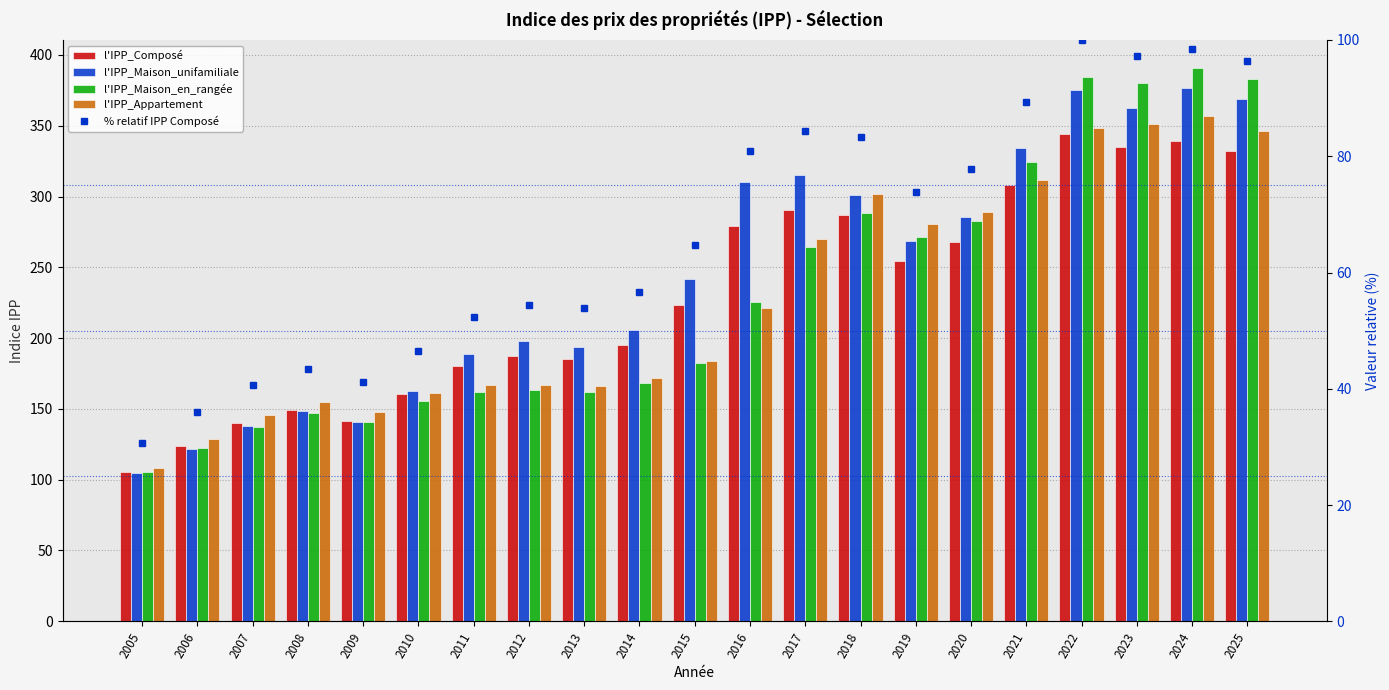

What is the difference between the % relatif IPP Composé values at 2024 and 2025?

2.1